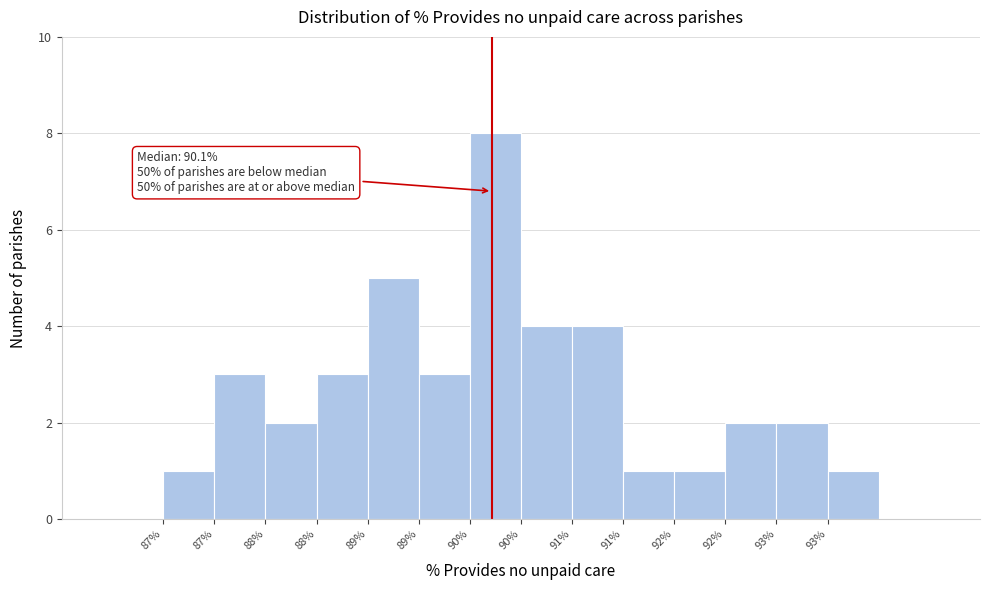

How many series are shown in this chart?

1